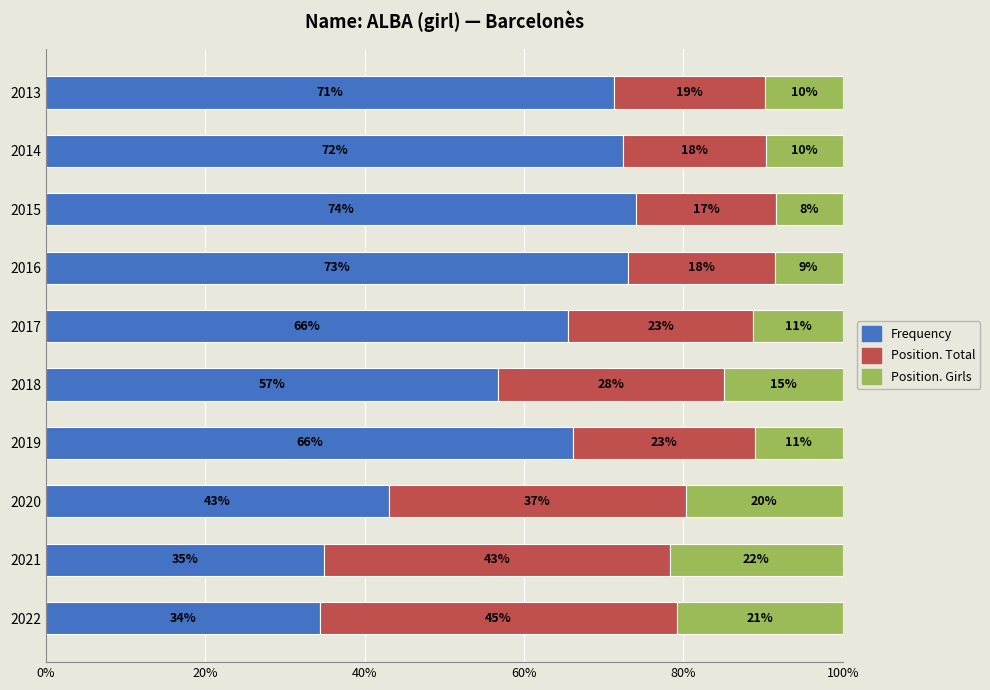

What are all the series names shown in the legend?

Frequency, Position. Total, Position. Girls